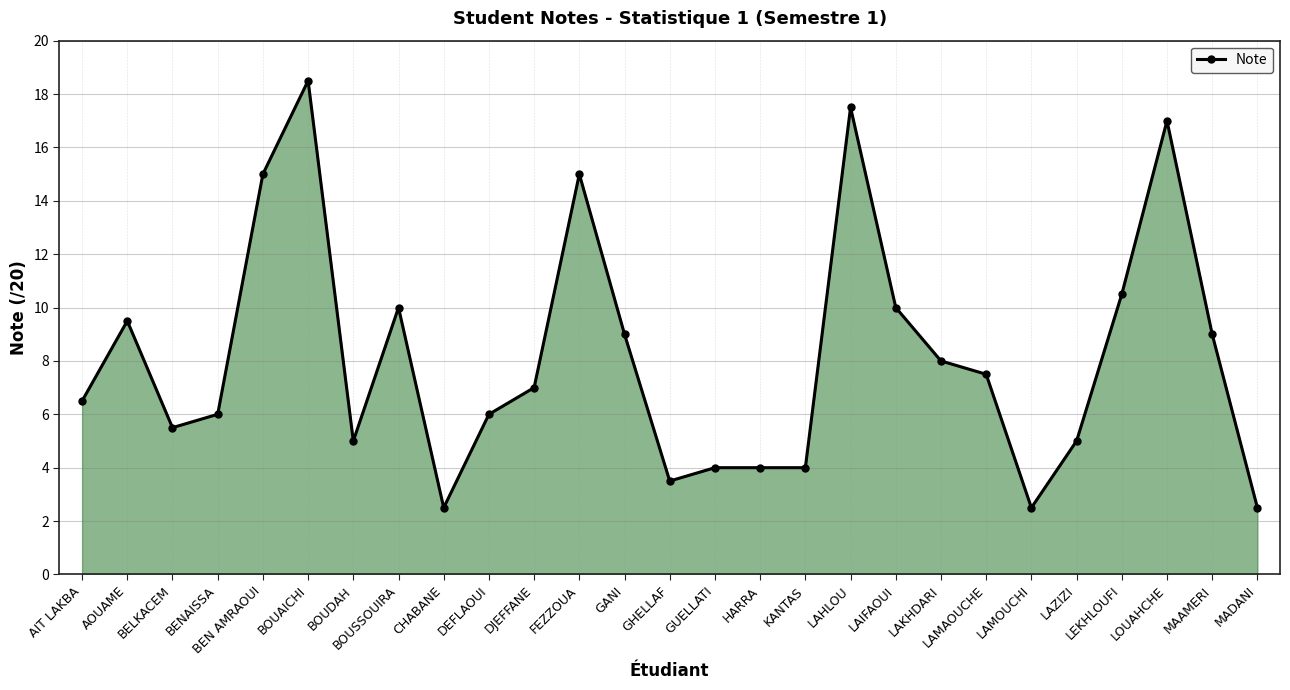

At which category does the data reach its first local valley?

BELKACEM